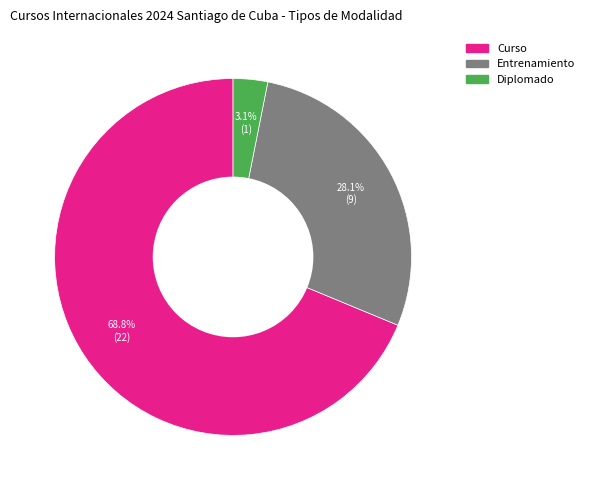

What is the largest slice in the pie chart?

Curso